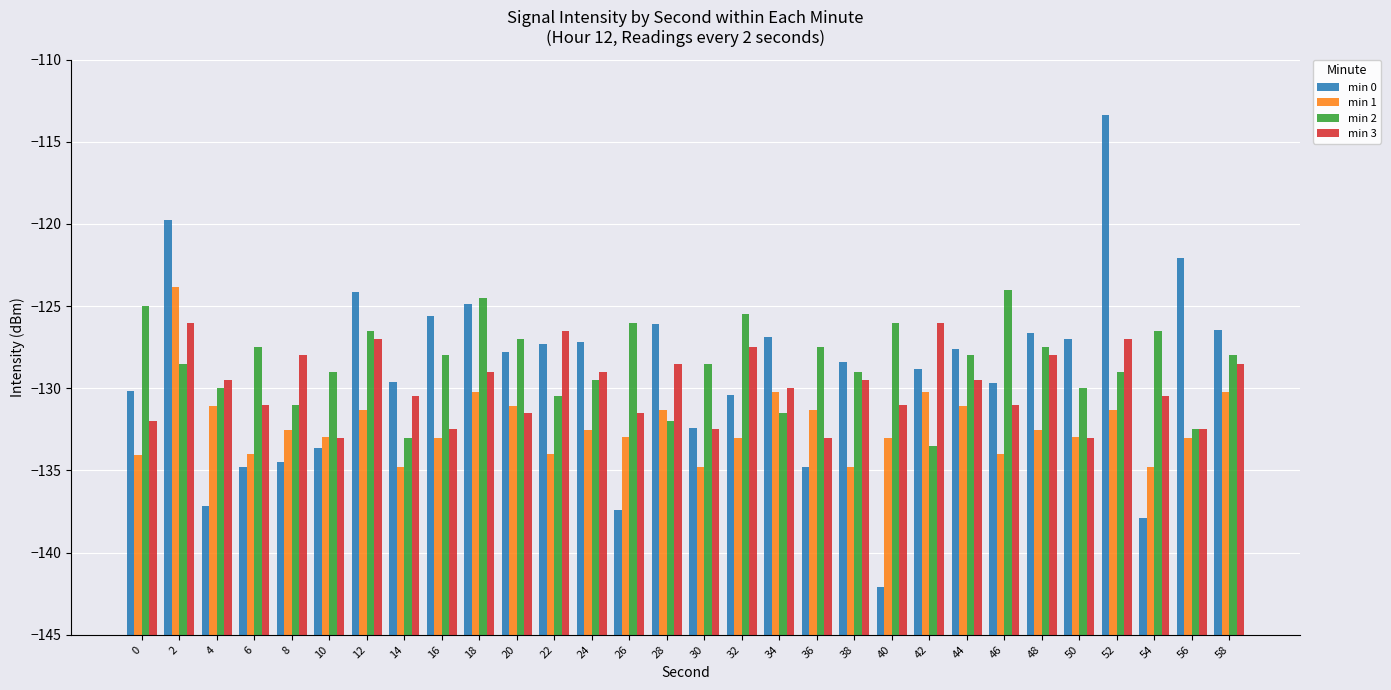

Count the number of data series in this chart.

4